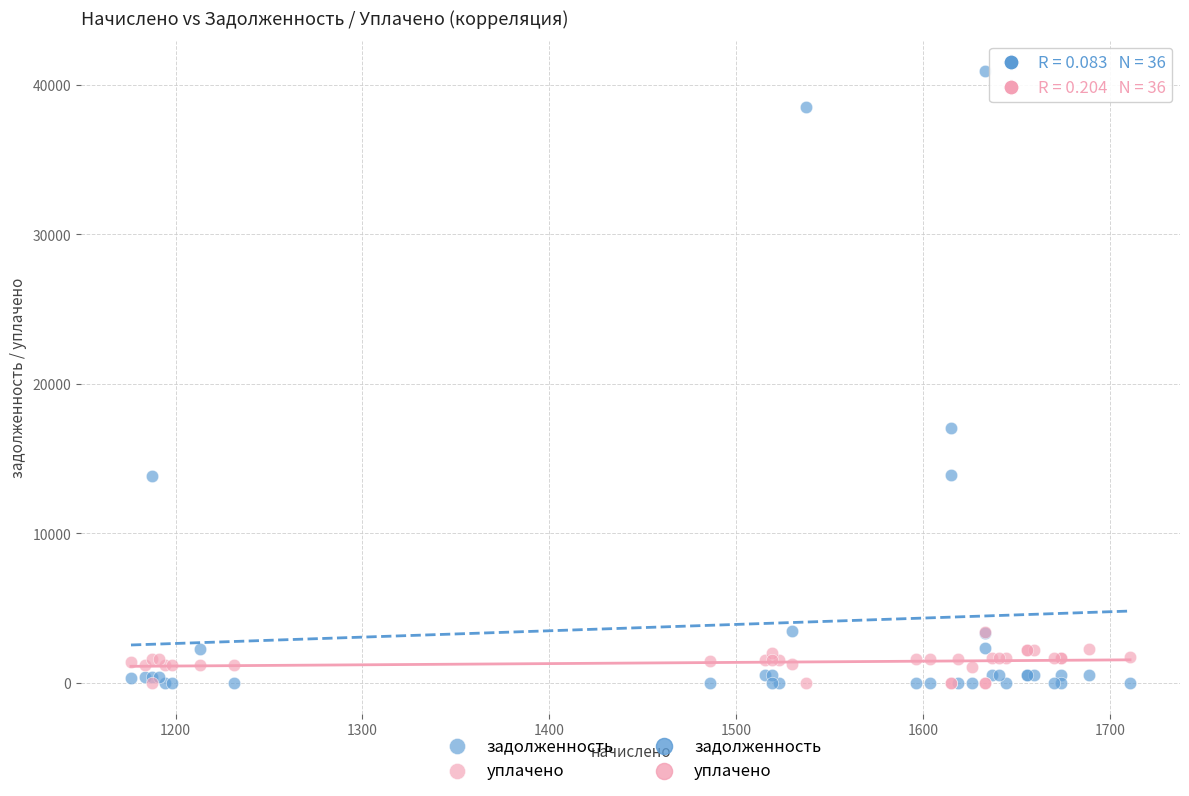

In the задолженность series, what Y value is closest to 20460?

17040.7